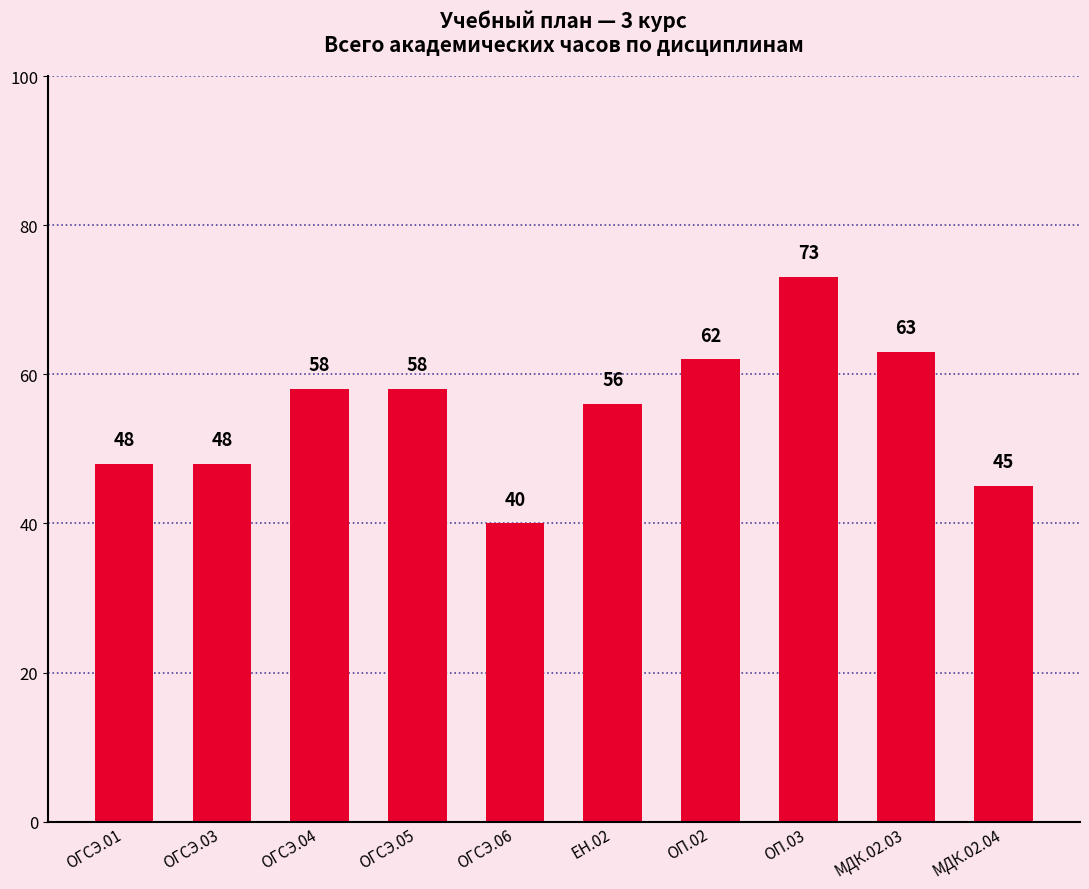

The value at ОГСЭ.06 is 40. True or false?

True